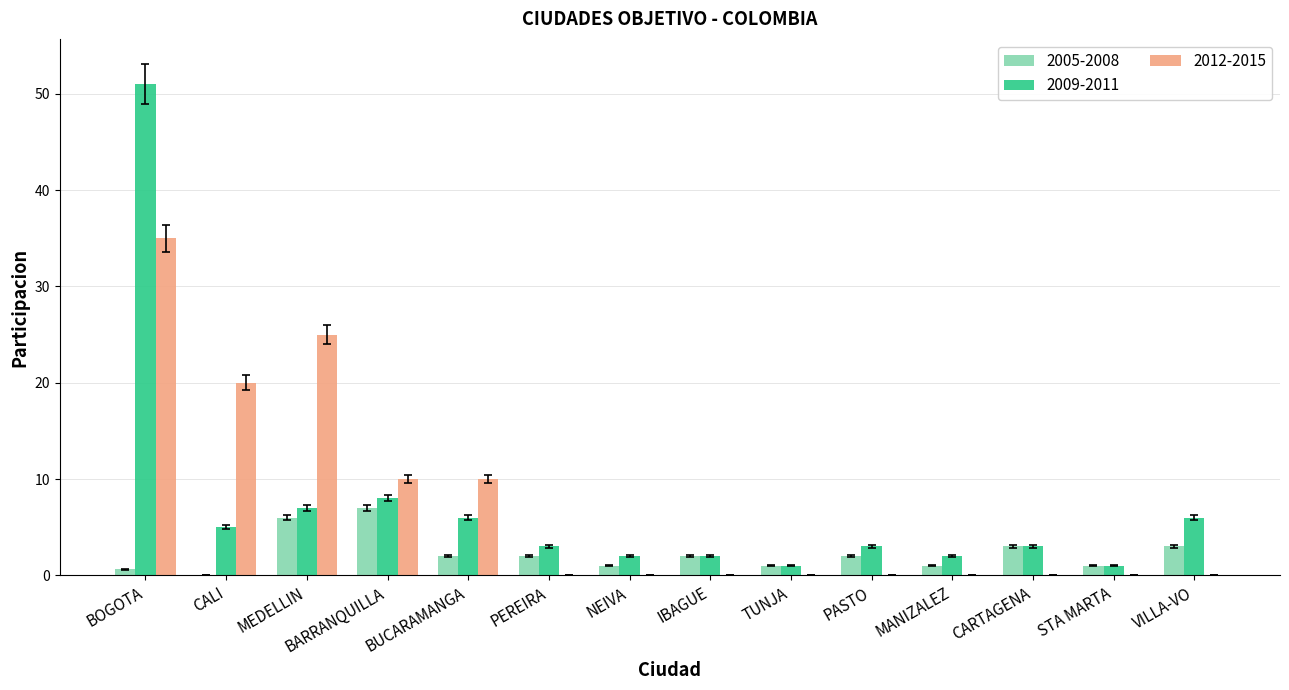

At which category is the sum across all series the highest?

BOGOTA